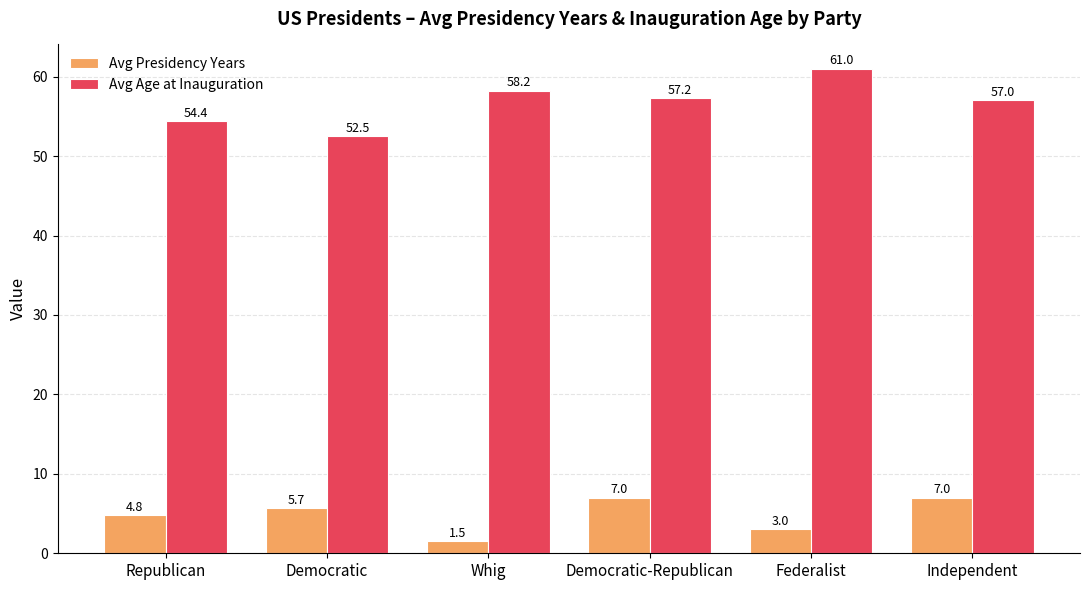

What is the total value across all series at Whig?

59.8